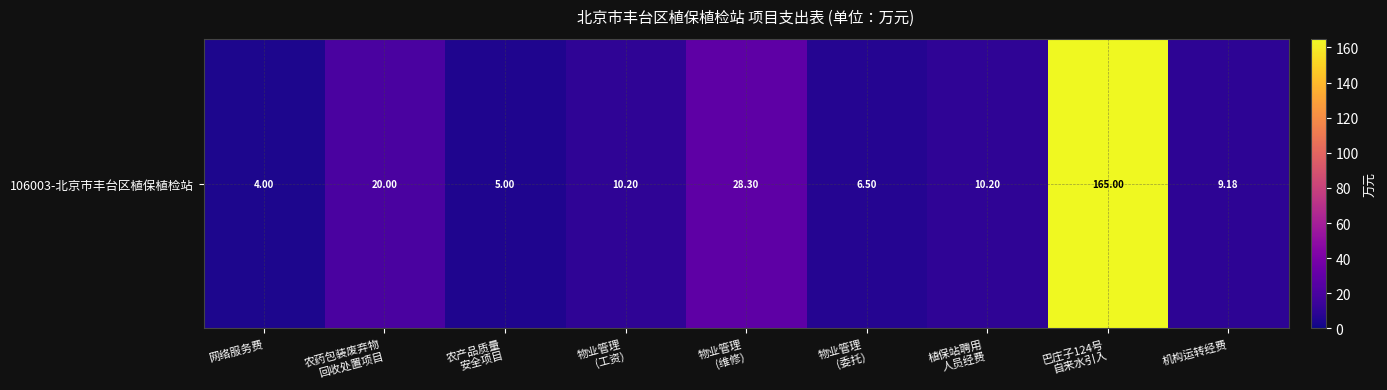

What is the difference between the second highest and minimum values?

24.3